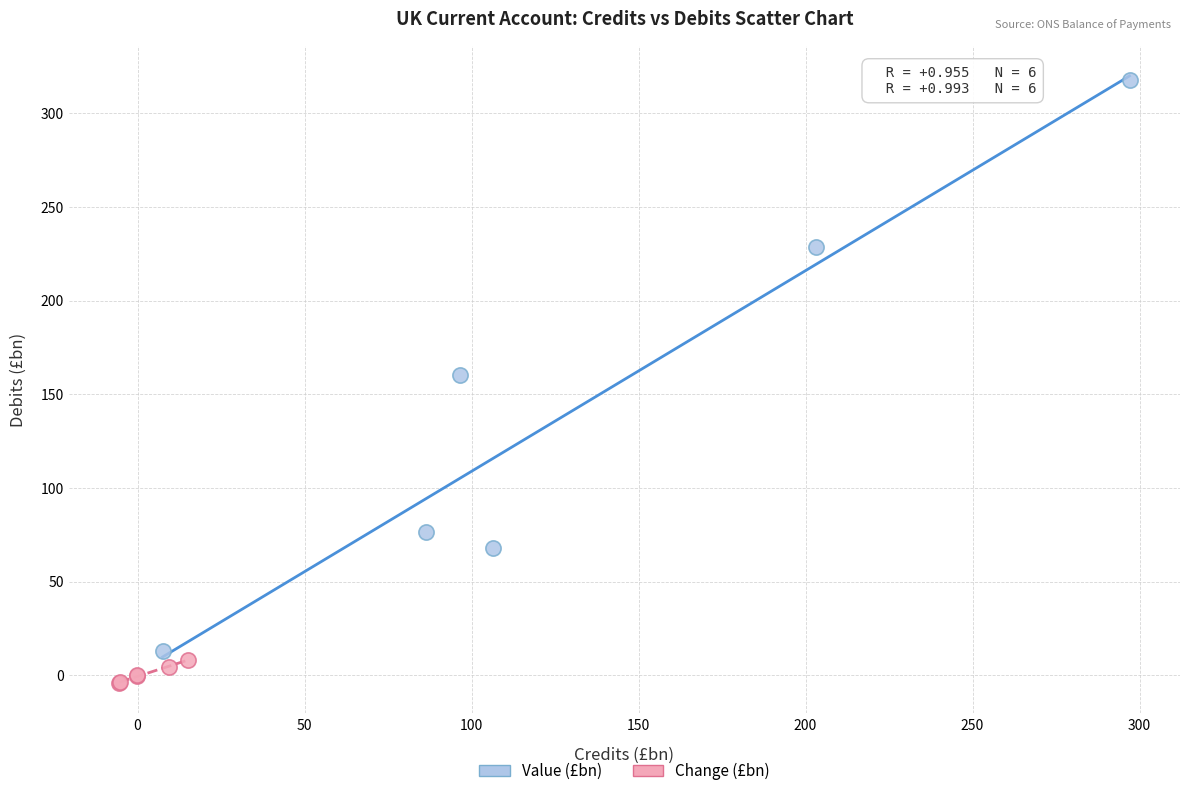

Which series reaches the minimum Y coordinate?

Change (£bn)